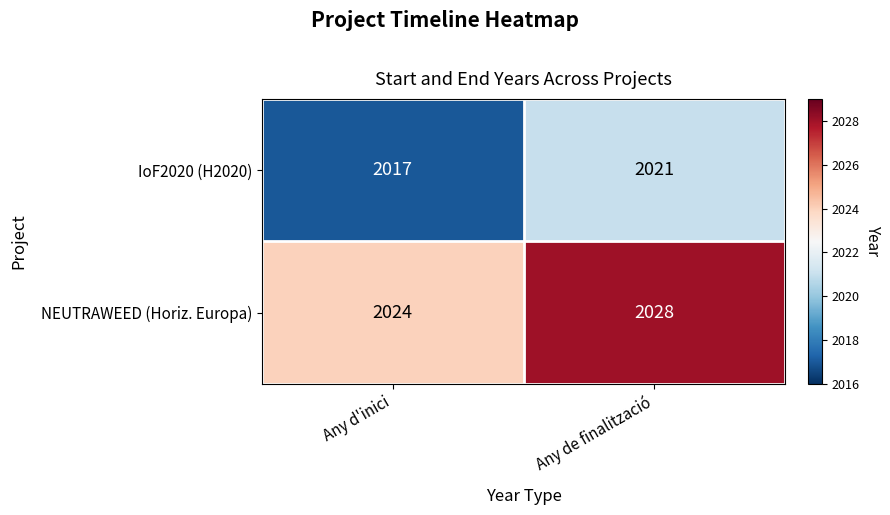

Reading left to right, extract all data points from this chart.

IoF2020 (H2020): Any d'inici=2017	Any de finalització=2021
NEUTRAWEED (Horiz. Europa): Any d'inici=2024	Any de finalització=2028